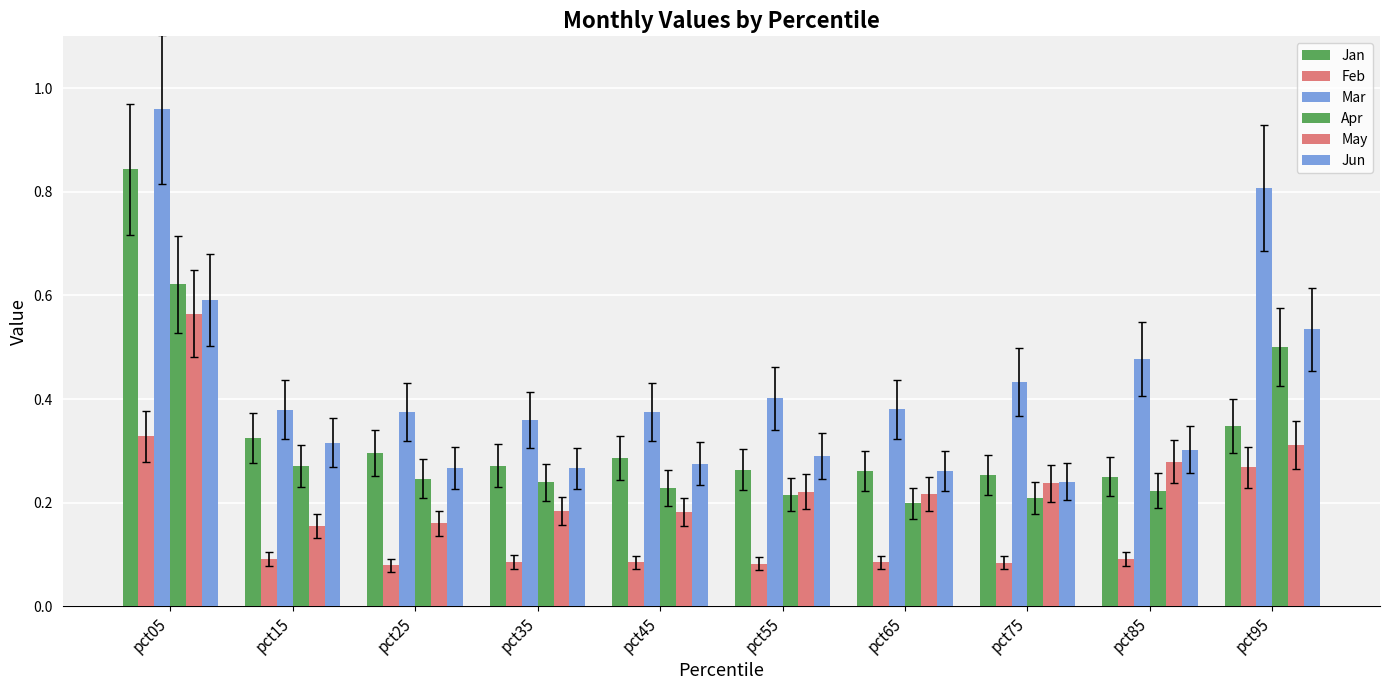

Reading left to right, extract all data points from this chart.

Jan: 0.8	0.3	0.3	0.3	0.3	0.3	0.3	0.3	0.3	0.3
Feb: 0.3	0.1	0.1	0.1	0.1	0.1	0.1	0.1	0.1	0.3
Mar: 1.0	0.4	0.4	0.4	0.4	0.4	0.4	0.4	0.5	0.8
Apr: 0.6	0.3	0.2	0.2	0.2	0.2	0.2	0.2	0.2	0.5
May: 0.6	0.2	0.2	0.2	0.2	0.2	0.2	0.2	0.3	0.3
Jun: 0.6	0.3	0.3	0.3	0.3	0.3	0.3	0.2	0.3	0.5